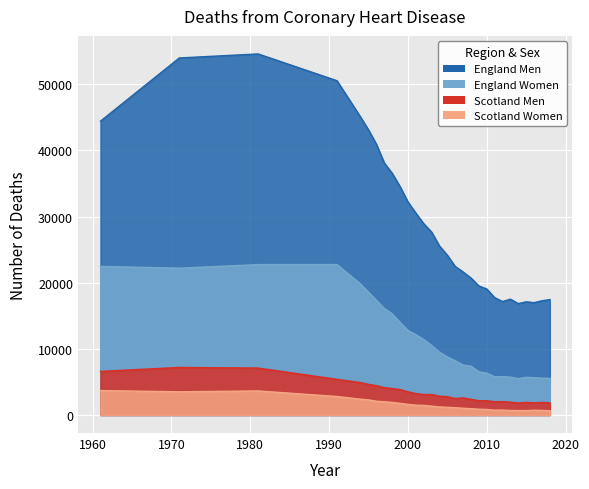

Count the number of categories in the chart.

29